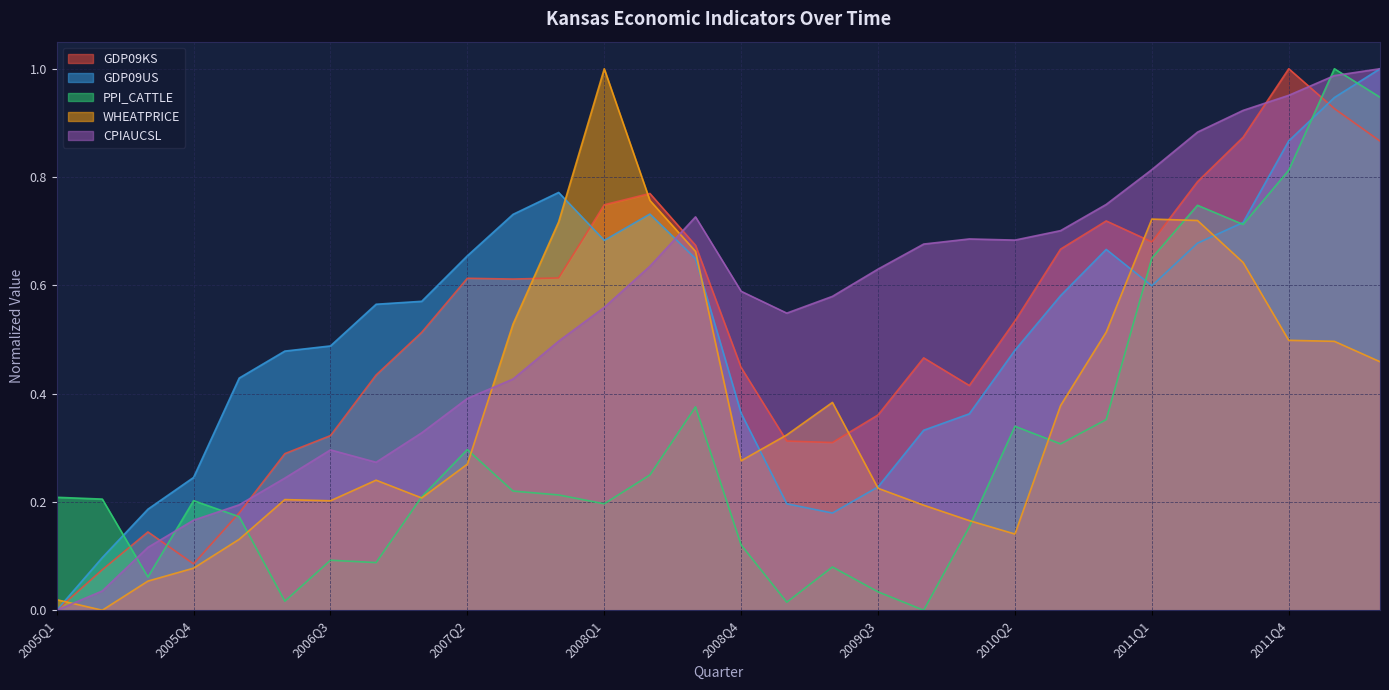

How many data points in WHEATPRICE are above 0?

29